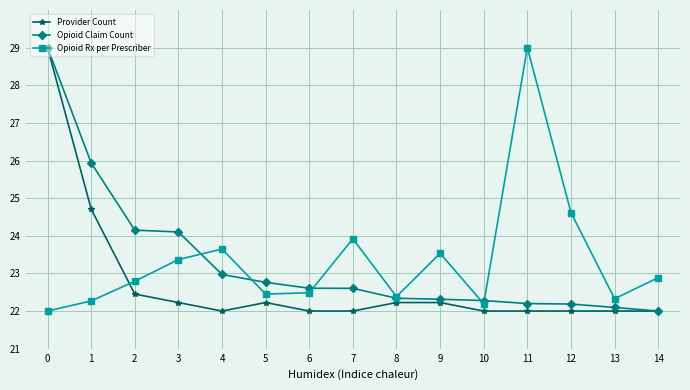

Is this an area chart (filled region under the line)?

No